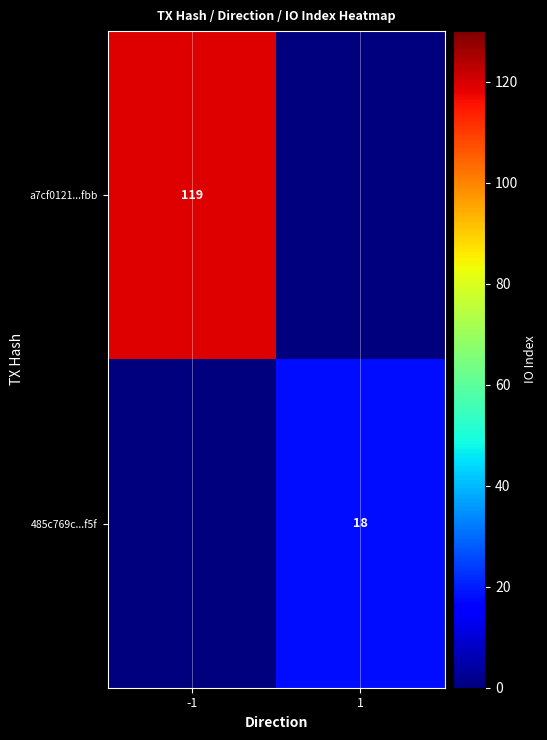

Which category has the lowest value across all series?

1